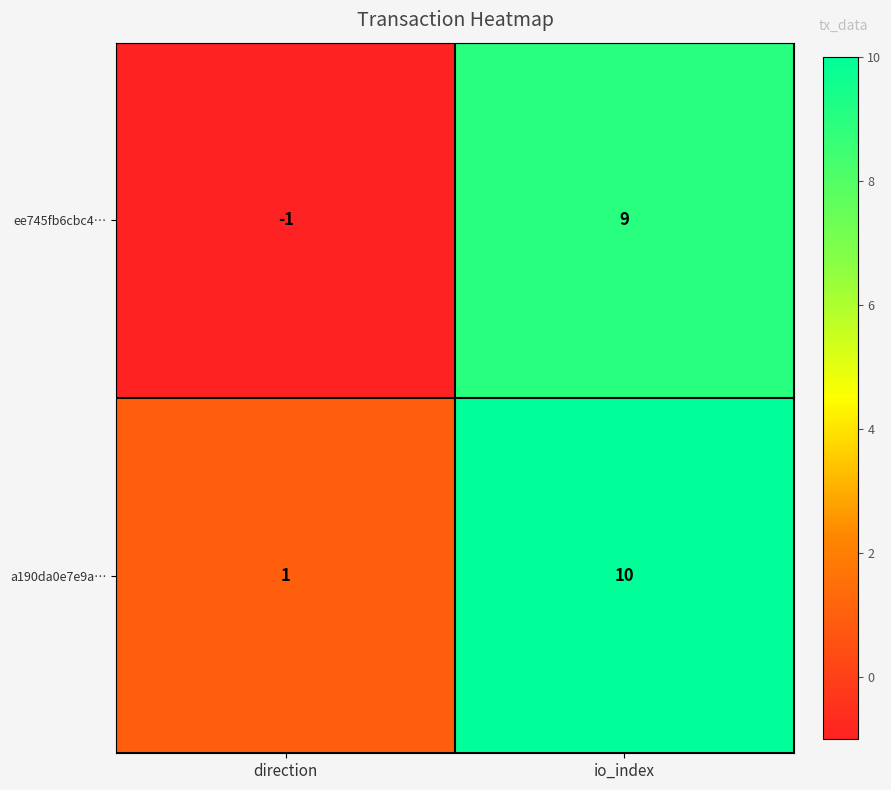

Which label corresponds to the largest value in the chart?

io_index